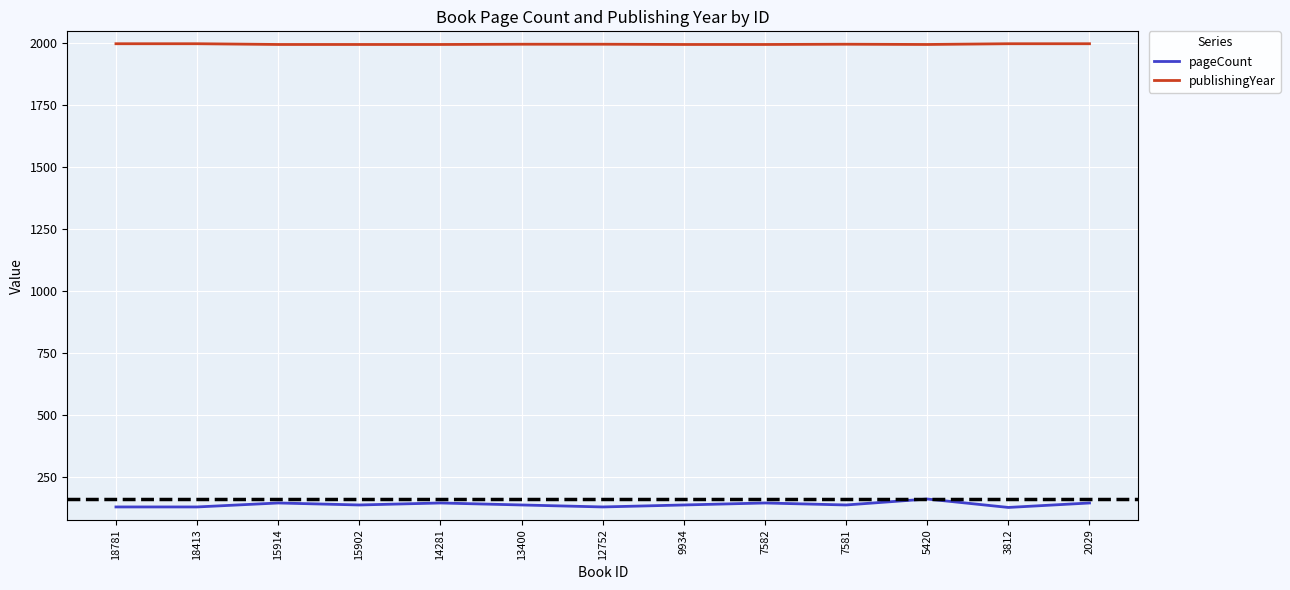

Is it true that pageCount equals 128 at 18413?

True